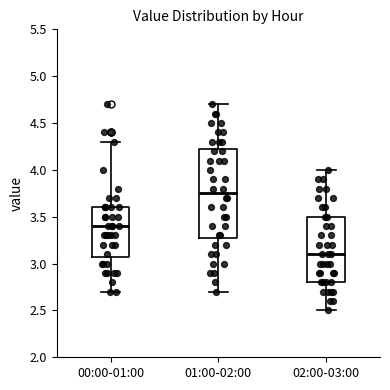

Where is the upper edge of the box for 00:00-01:00 on the y-axis? The values are not printed on the chart, so give them approximately, as read against the axis.

3.60